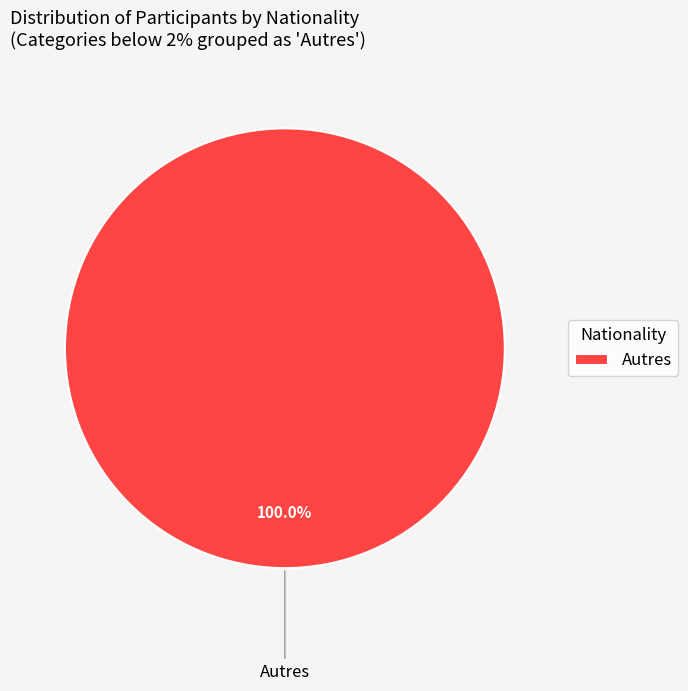

How many slices are in this pie chart?

1